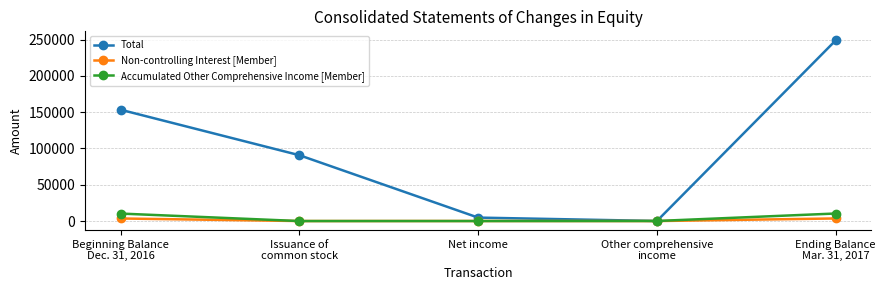

What is the label of the 3rd point from the left?

Net income